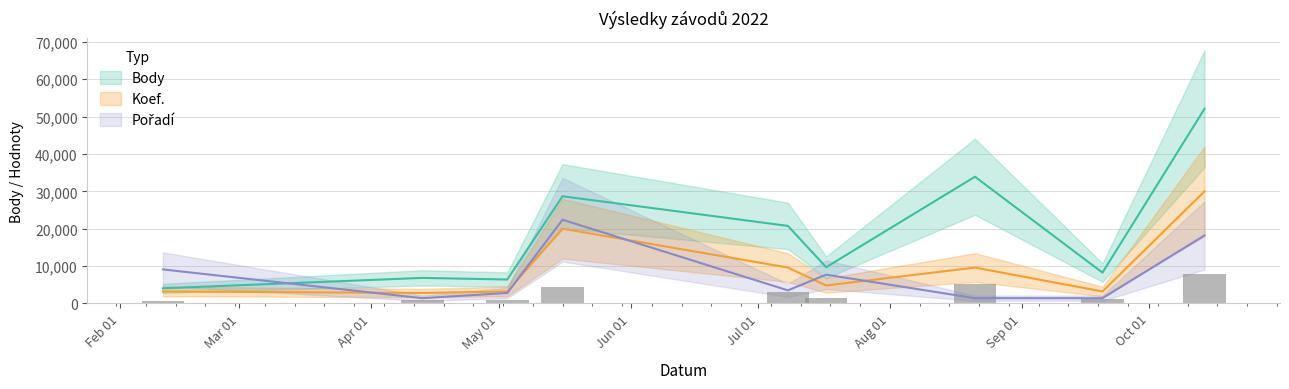

What is the label of the 1st bar from the left?

2022-02-11